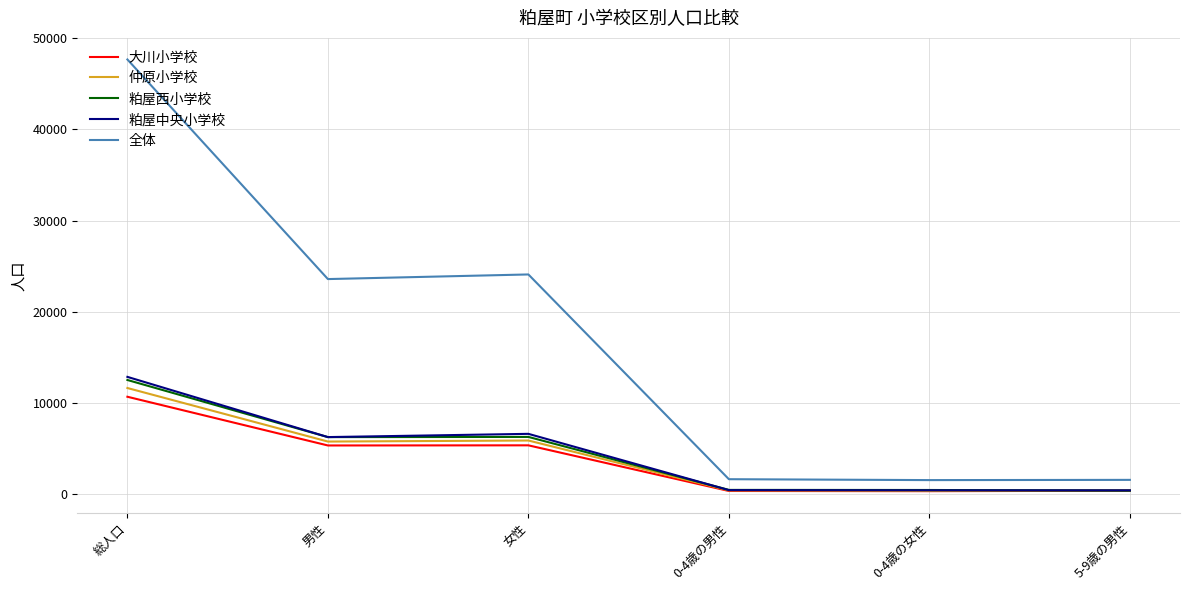

What is the maximum value for 全体?

47661